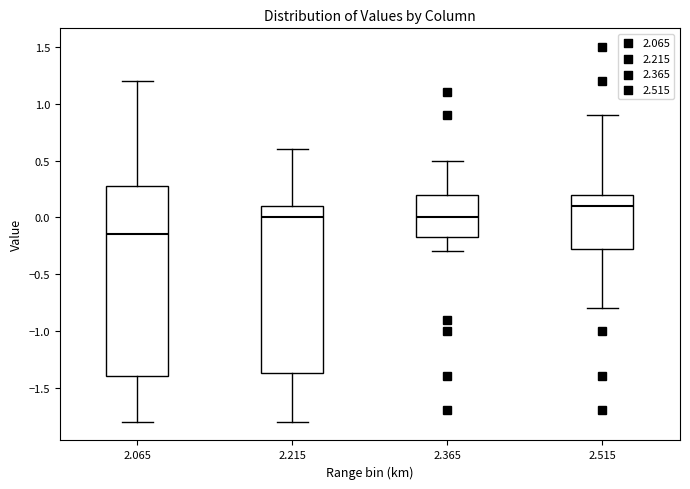

Comparing the boxes themselves (not the whiskers), which one is the tallest?

2.065